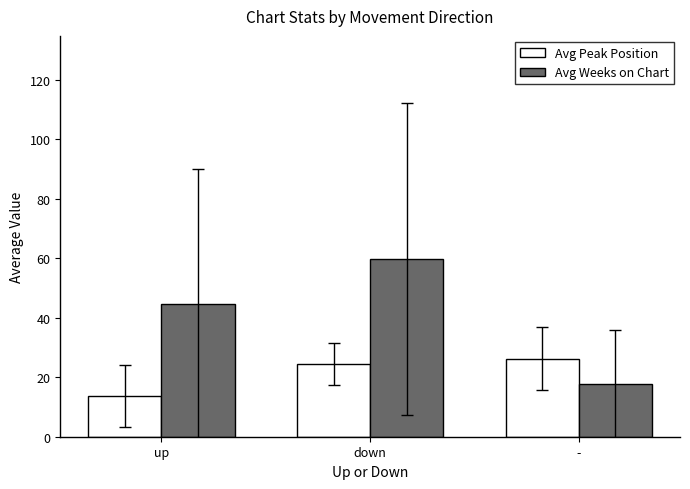

Reading right to left, list all the values displayed in this chart.

Avg Peak Position: -=26.2	down=24.4	up=13.6
Avg Weeks on Chart: -=17.7	down=59.8	up=44.7